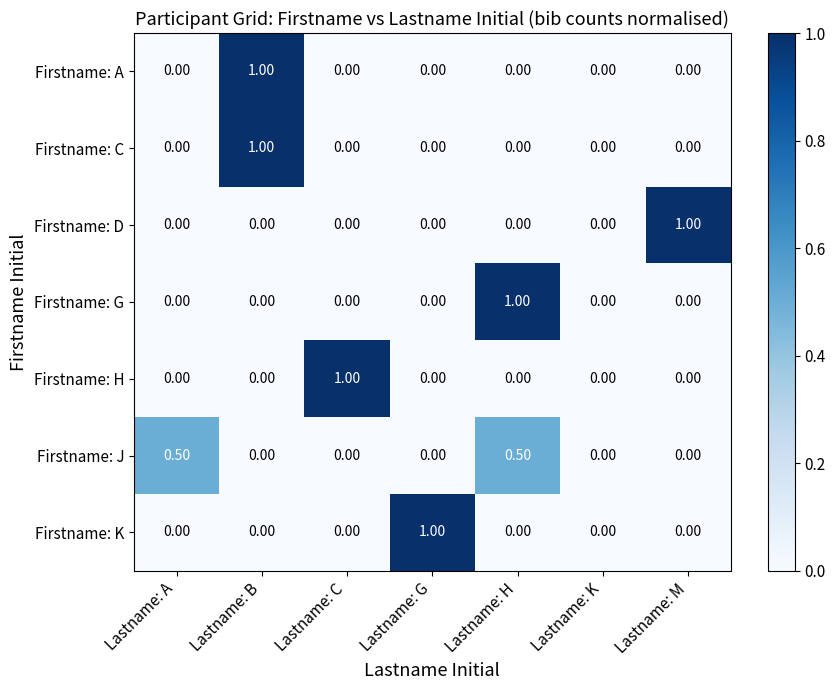

What is the sum of all Firstname: G values?

1.0